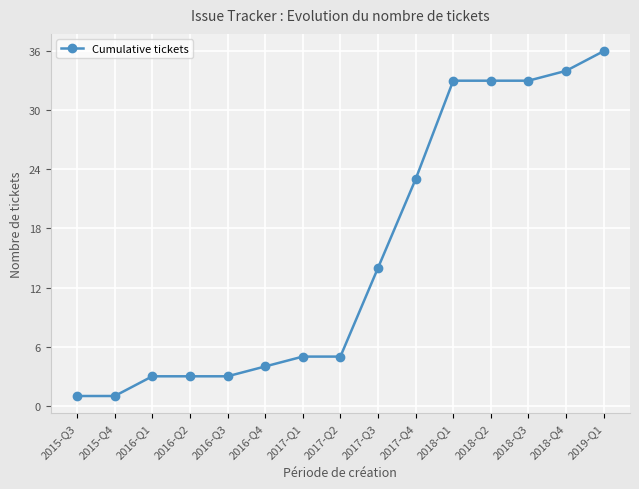

Where is the data nearest to the value 18?

2017-Q3